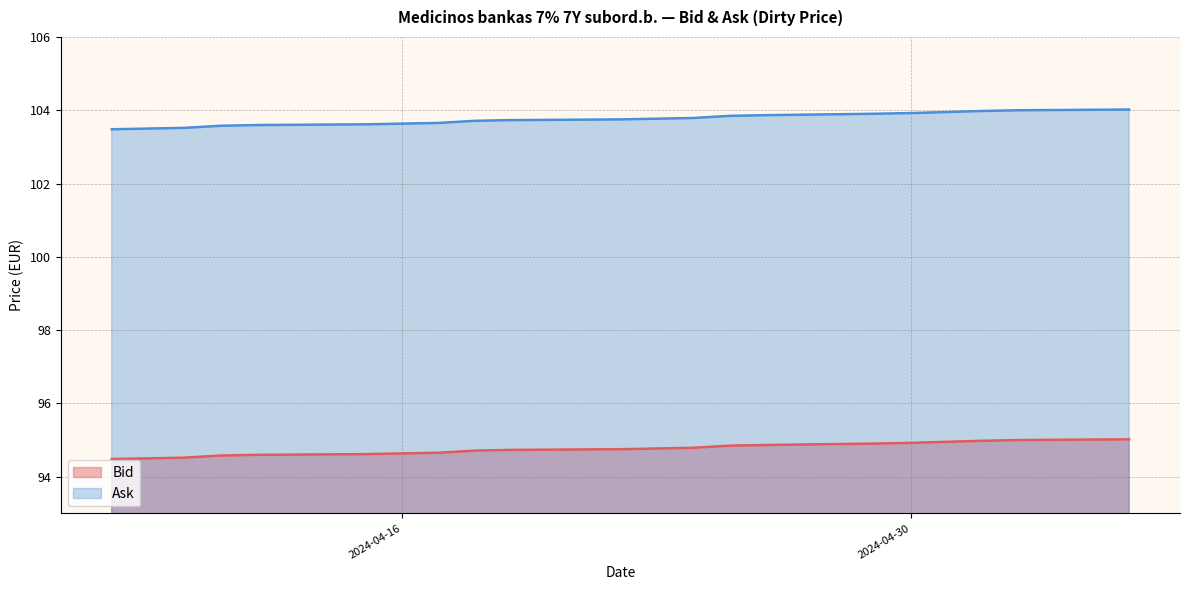

What is the maximum value for Ask?

104.0